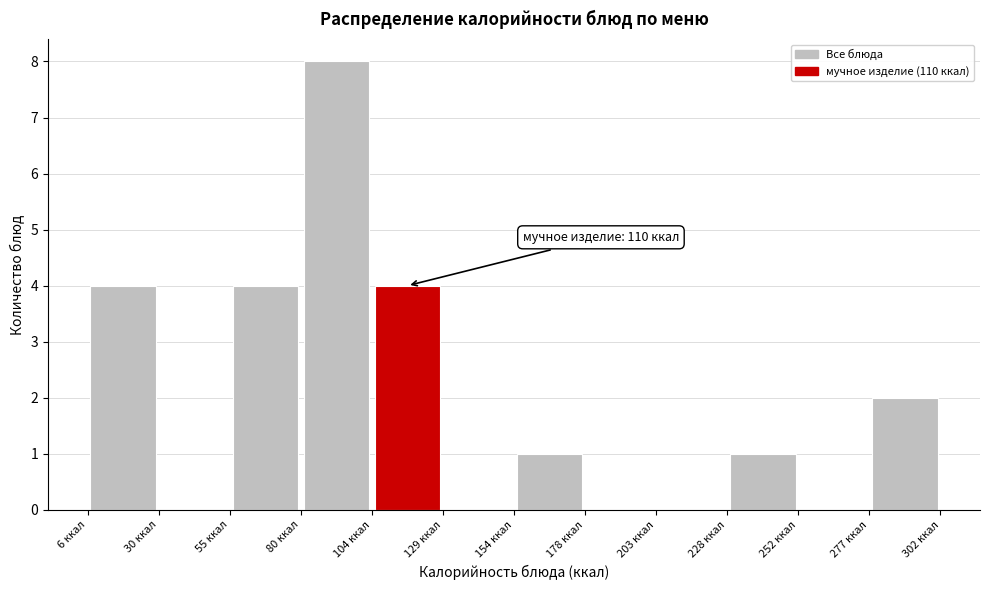

Over which range of the x-axis is the bar tallest?

80 to 105